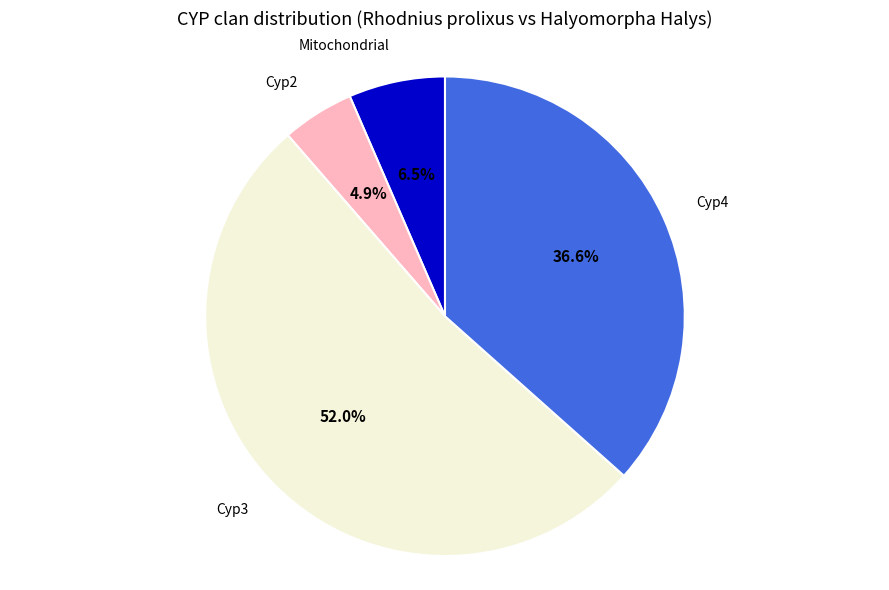

What is the largest slice in the pie chart?

Cyp3